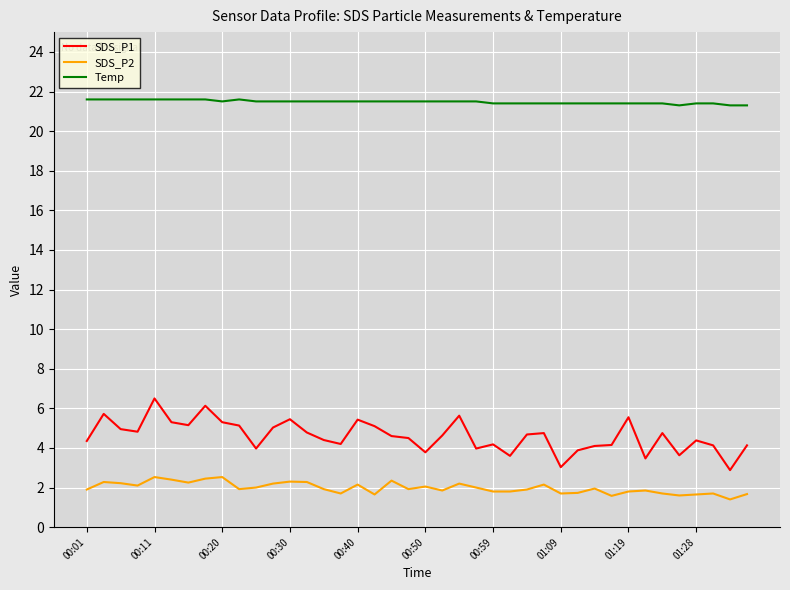

Which series has the widest spread of values?

SDS_P1